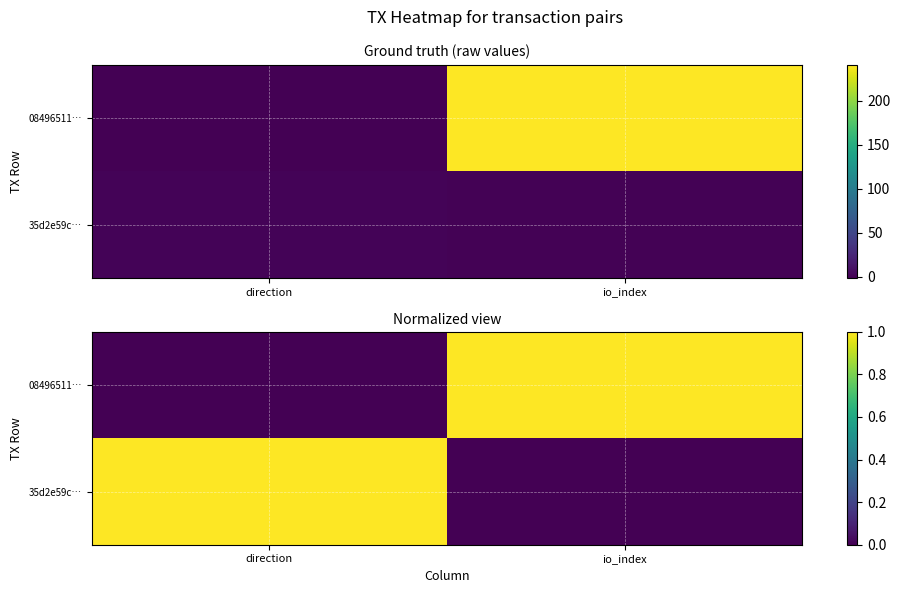

Is it true that 08496511… equals 1 at io_index?

True